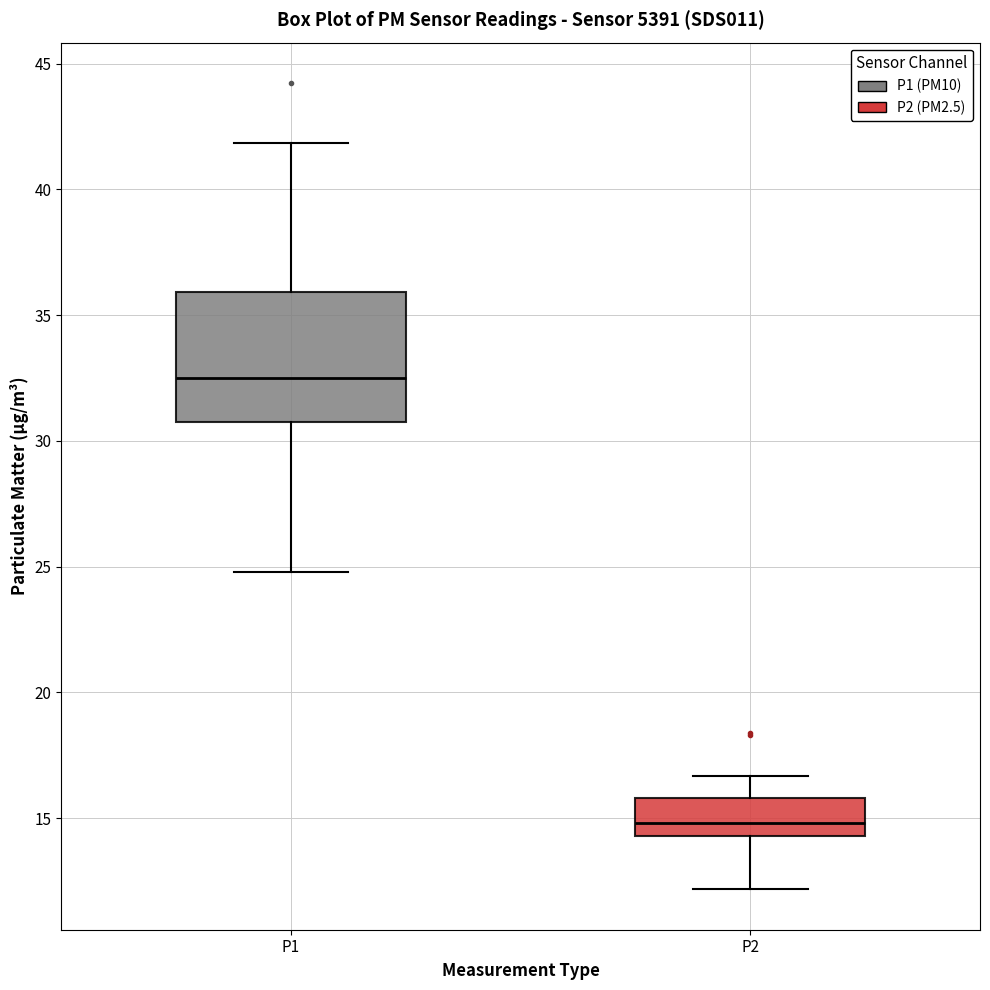

Comparing the boxes themselves (not the whiskers), which one is the tallest?

P1